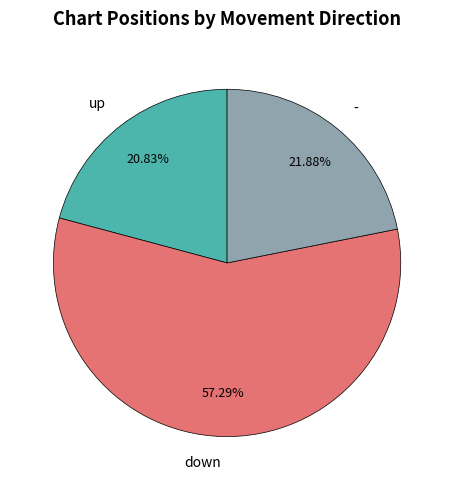

To the nearest percent, what is the combined percentage of down and -?

79%